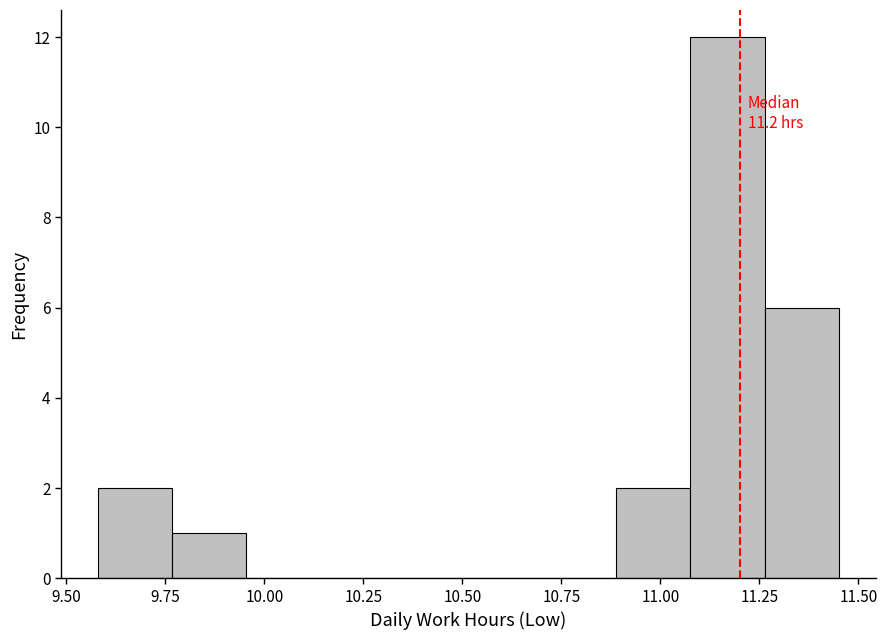

Read against the x-axis, roughly where is the centre of the tallest bar?

11.15